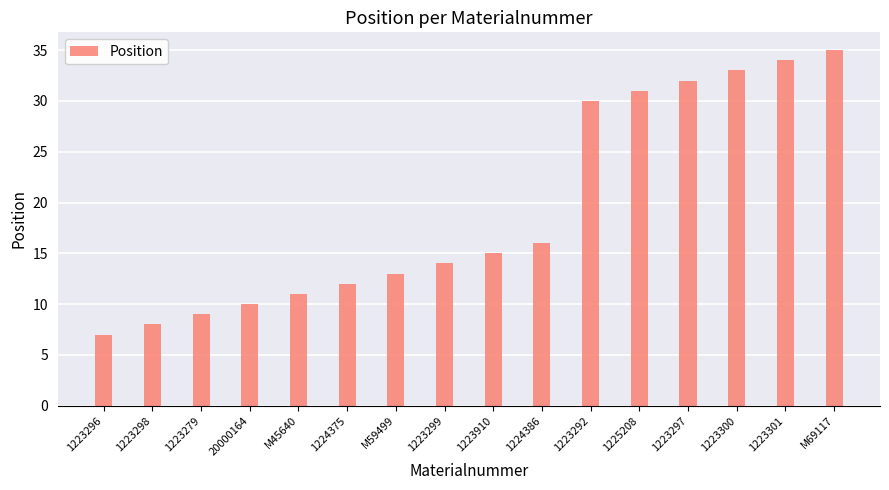

What is the sum of all values?

310